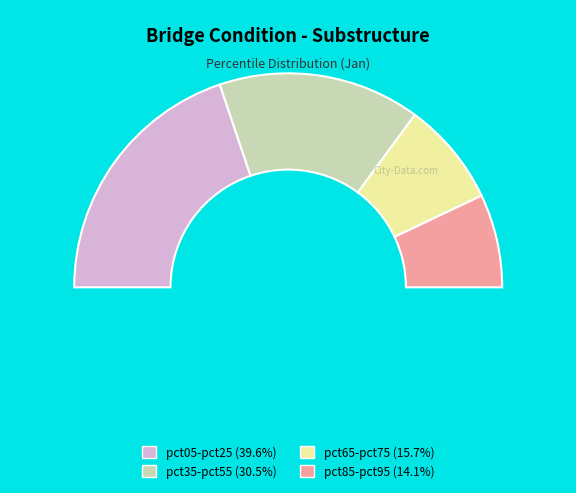

What is the largest slice in the pie chart?

pct05